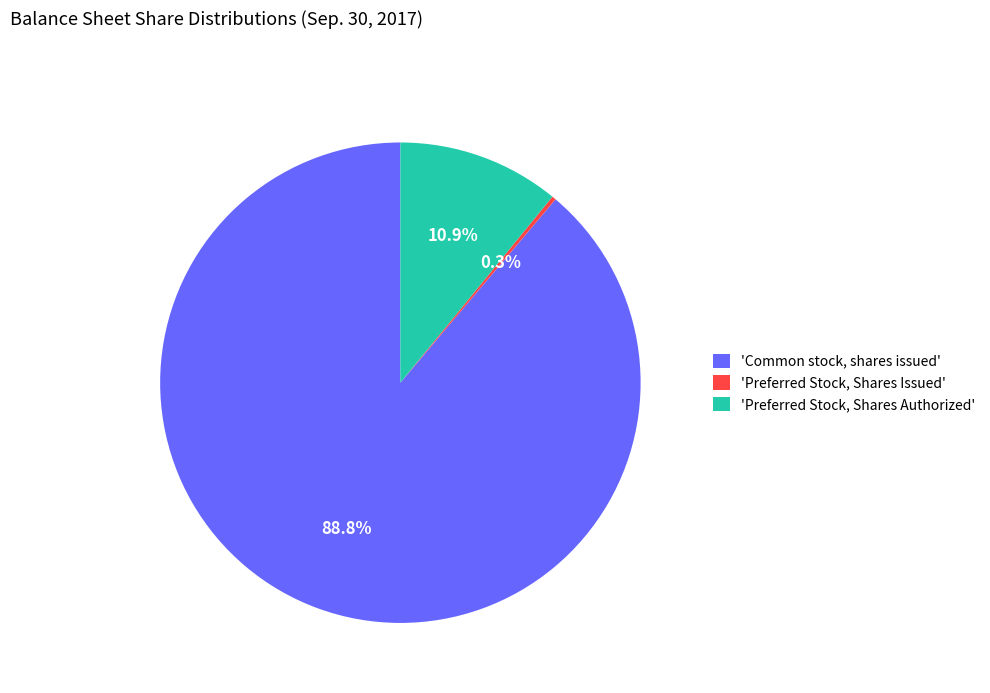

Which category accounts for the majority?

'Common stock, shares issued'